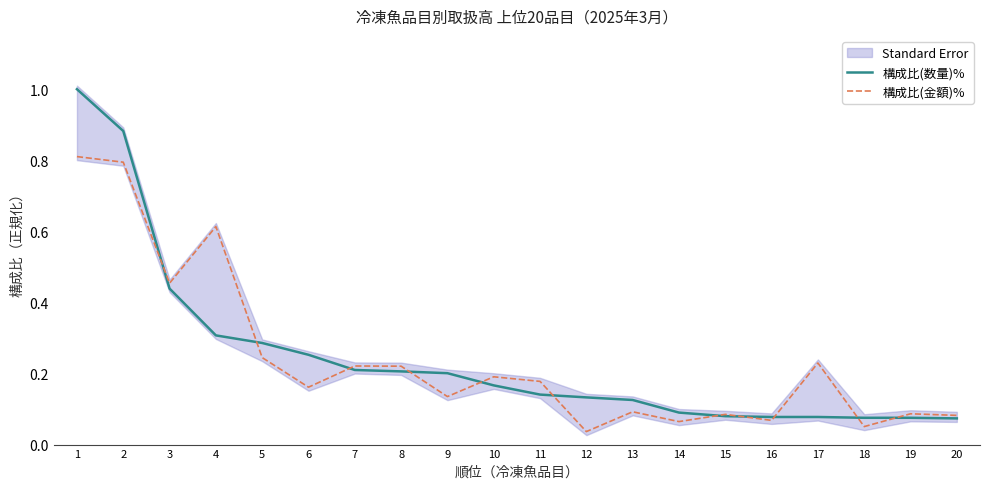

In 構成比(金額)%, how many points are higher than both neighbors (excluding endpoints)?

7